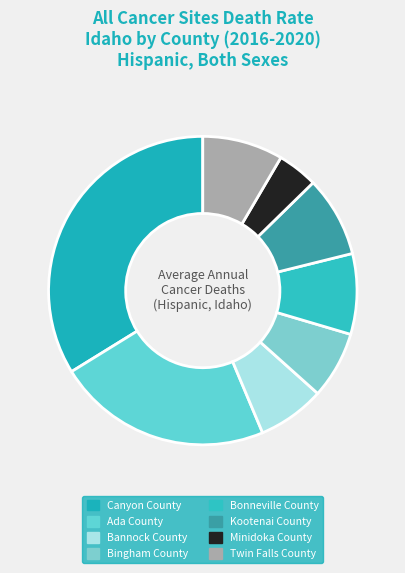

Which slice is the smallest?

Minidoka County